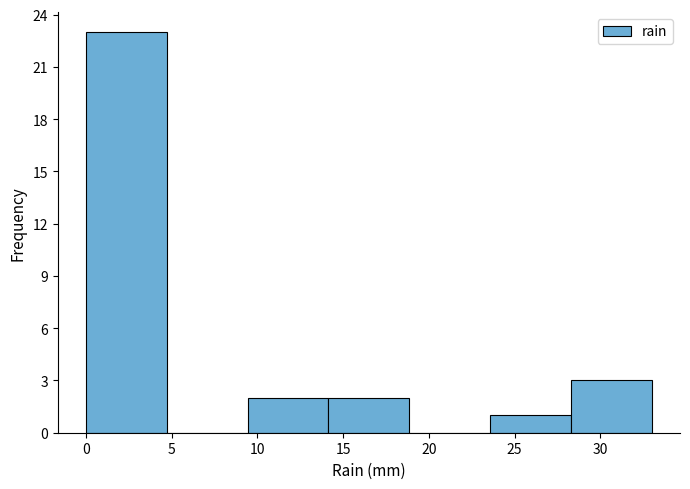

Reading left to right, list every bar in this chart as the range it spans on the x-axis followed by its height. Neither the bar edges nor the heights are printed on the chart, so give them approximately, as read against the axes.

0.0 to 4.5: 23
4.5 to 9.5: 0
9.5 to 14.0: 2
14.0 to 19.0: 2
19.0 to 23.5: 0
23.5 to 28.5: 1
28.5 to 33.0: 3